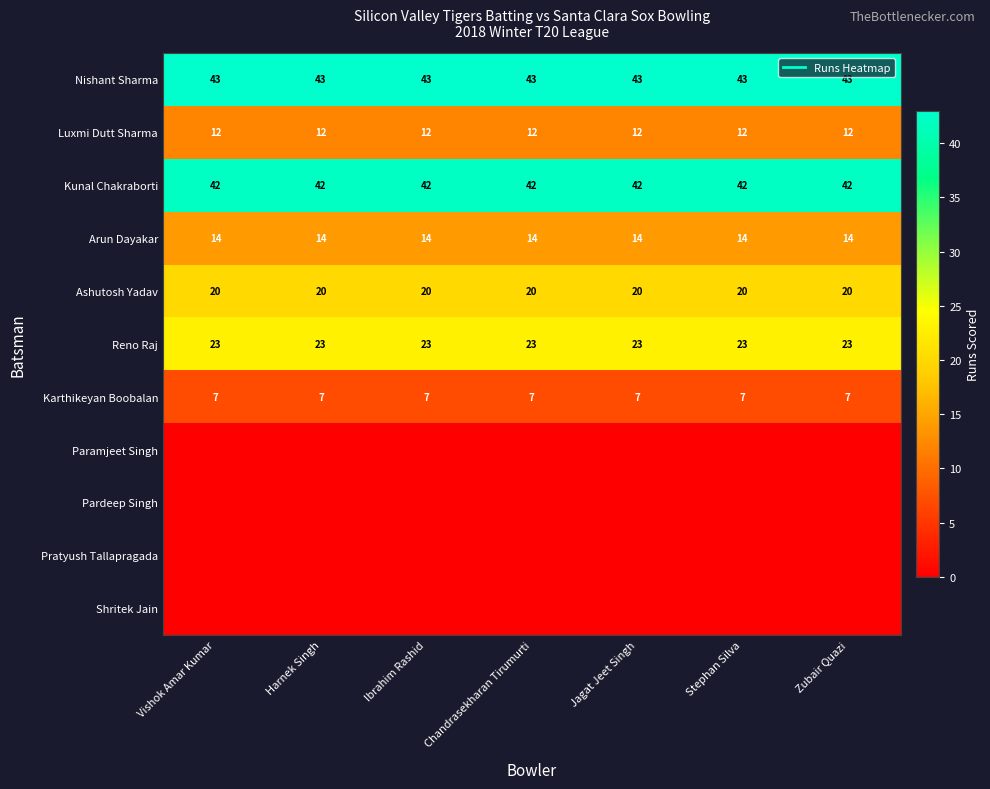

What is the difference between the highest and lowest values at Vishok Amar Kumar?

43